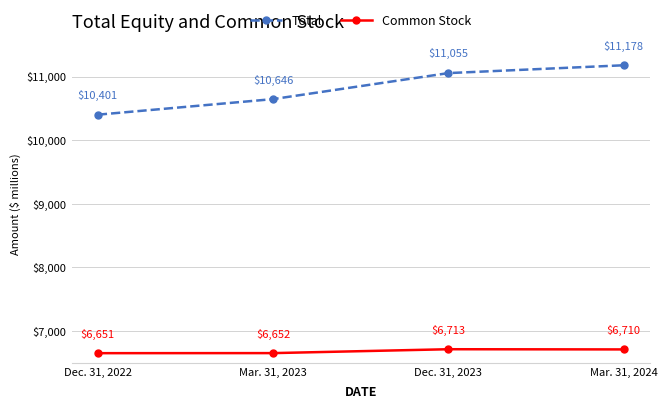

Rank the series by their average value, from highest to lowest.

Total, Common Stock